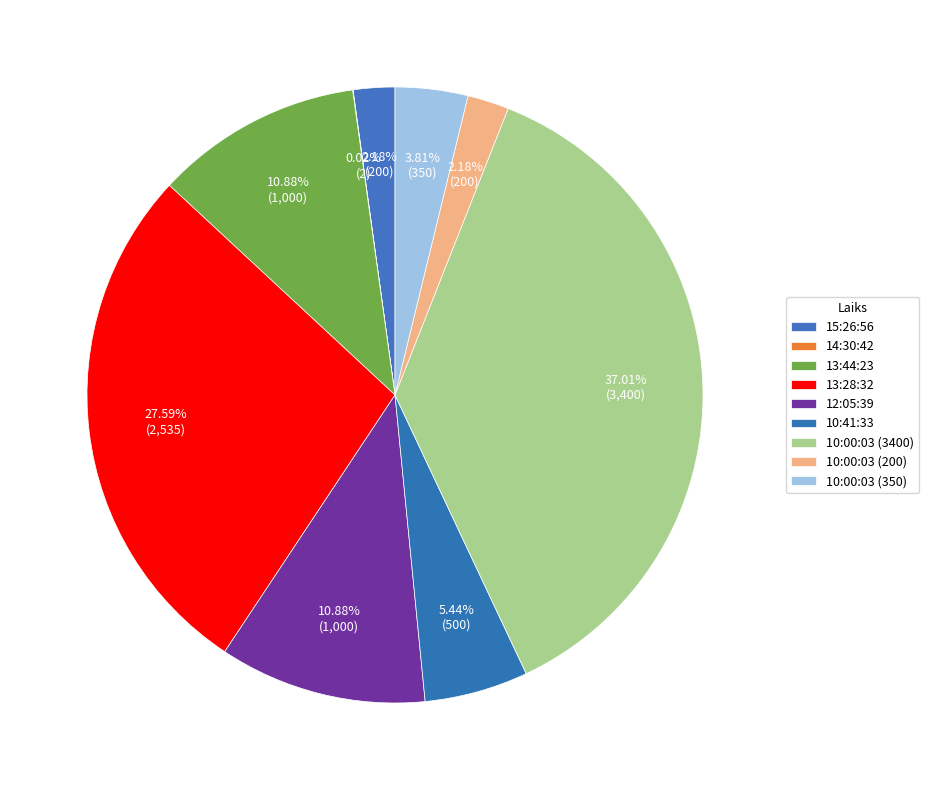

Is 12:05:39 the majority of the pie?

No